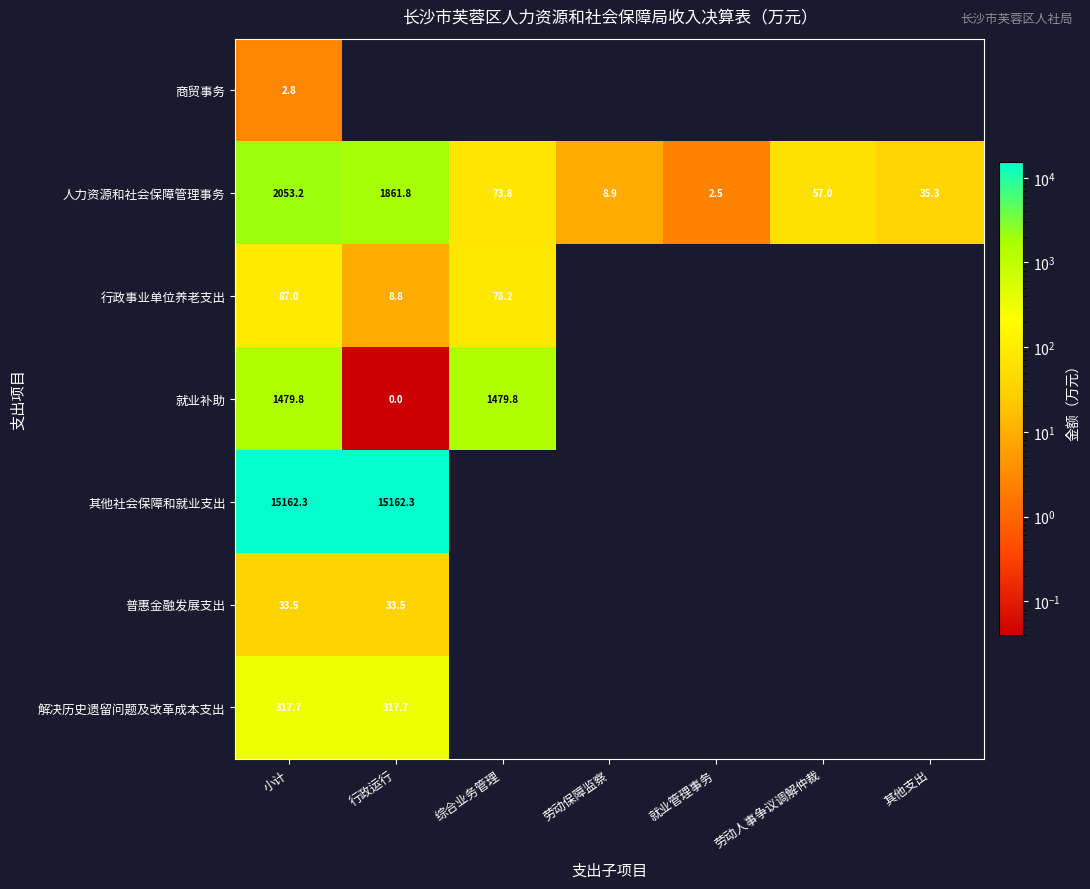

What is the sum of the 人力资源和社会保障管理事务 values at 劳动人事争议调解仲裁 and 其他支出?

92.3